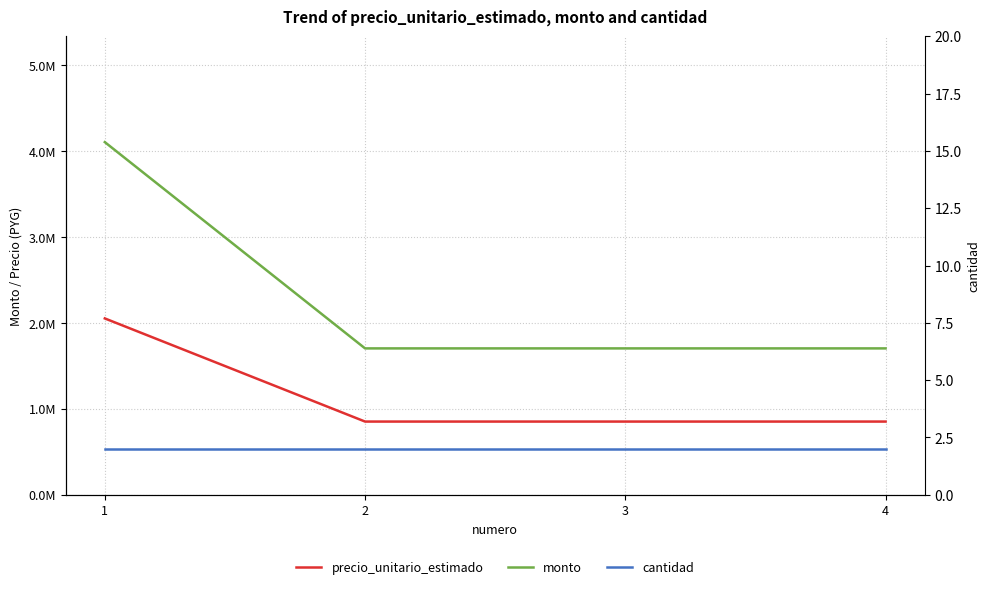

True or false: cantidad has a value of 2 at 4.

True